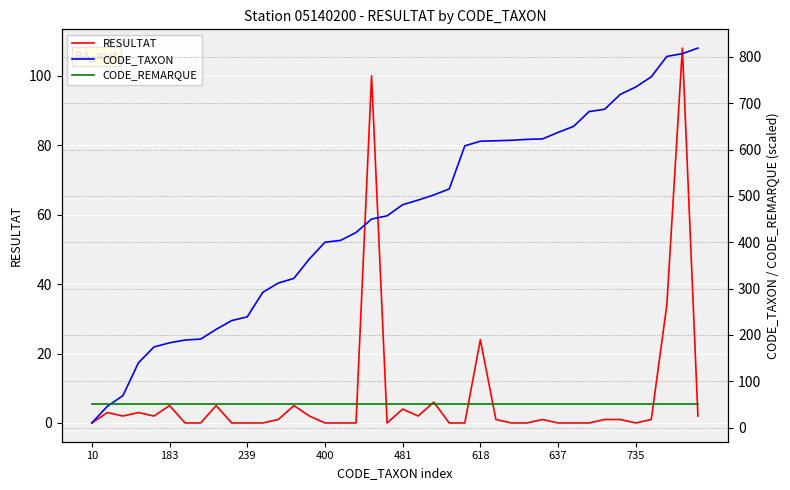

What is the highest value of the RESULTAT series?

108